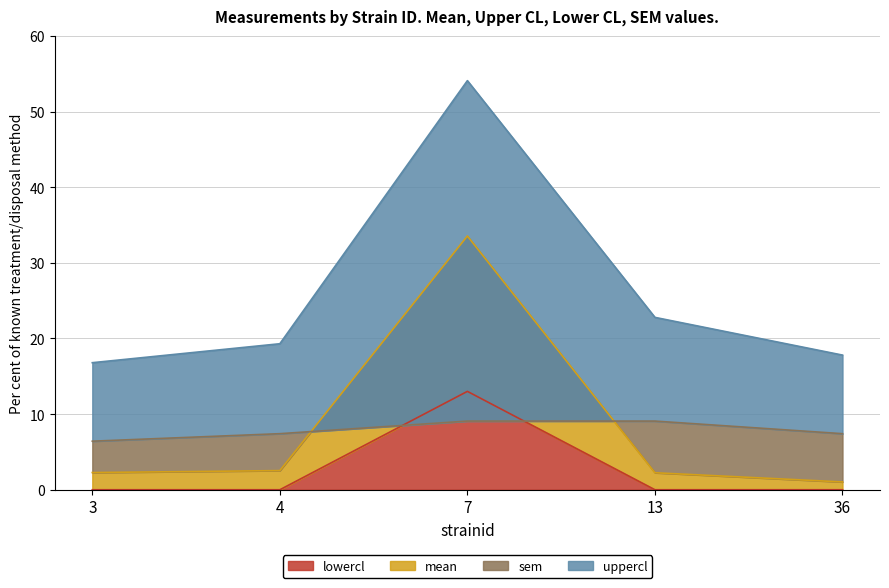

How many distinct data groups are displayed?

4